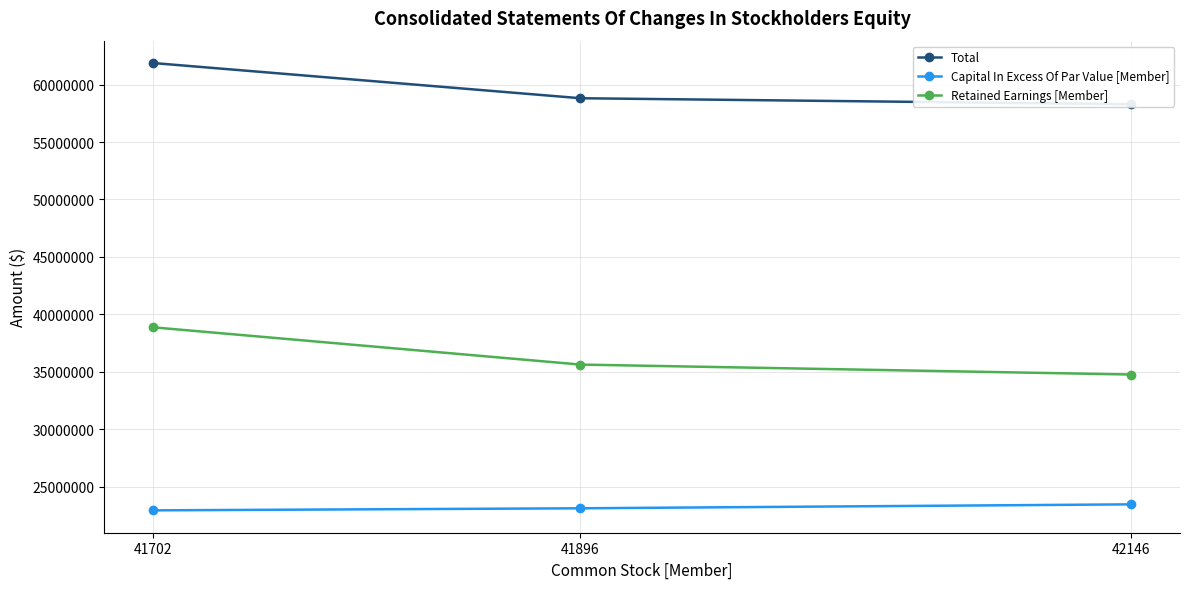

Rank the categories by Capital In Excess Of Par Value [Member] value from lowest to highest.

41702, 41896, 42146